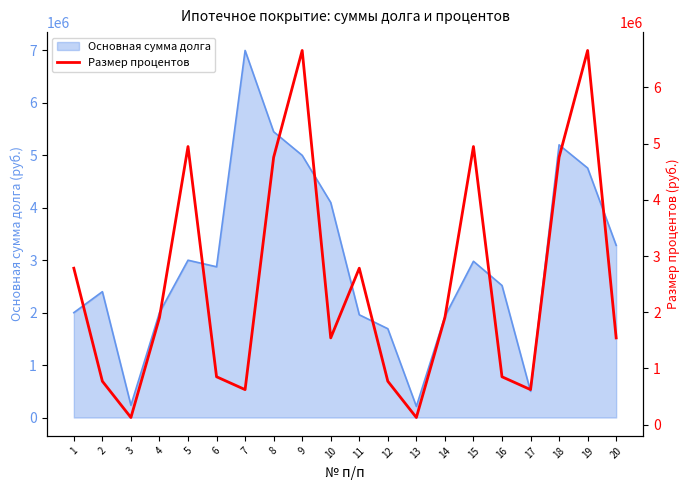

The value of Основная сумма долга at 14 is 1929246.8. True or false?

True